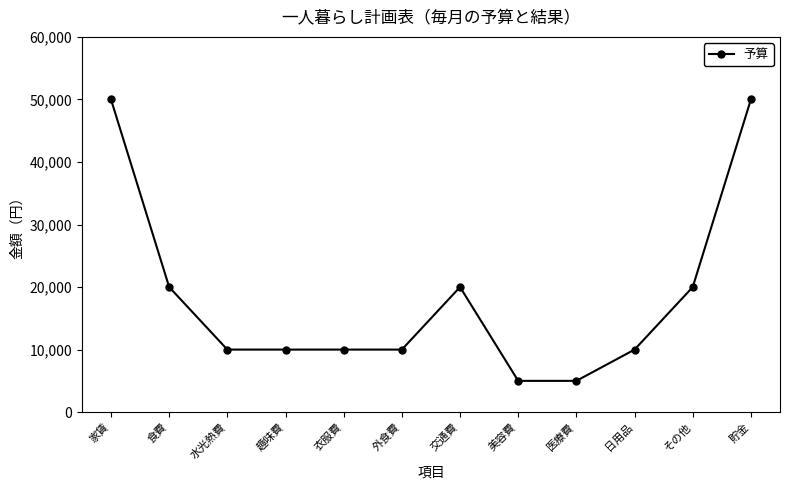

What is the approximate value at その他?

20000